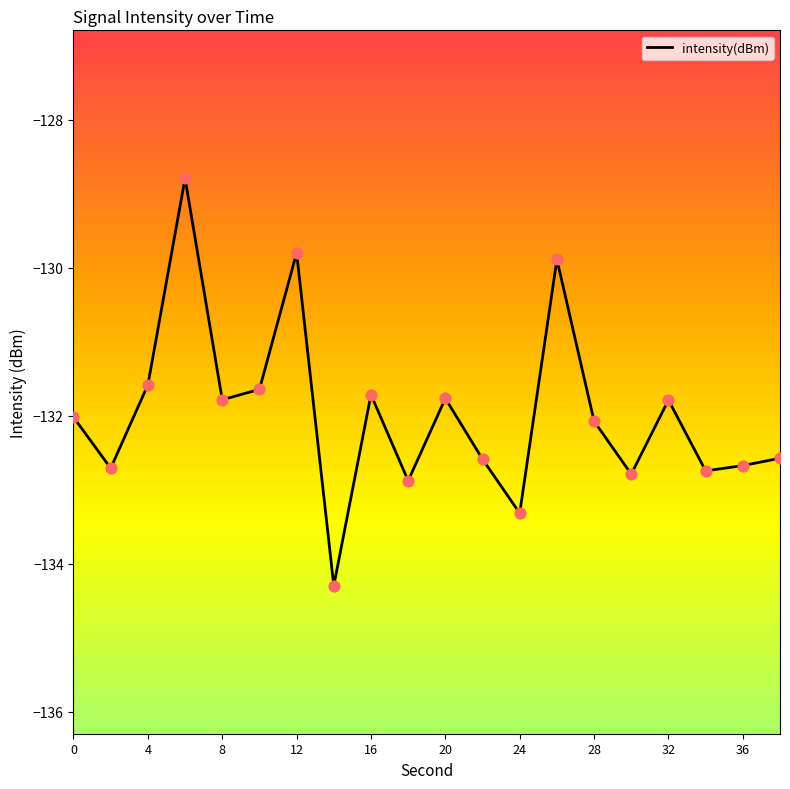

What is the difference between the maximum and minimum values?

5.5